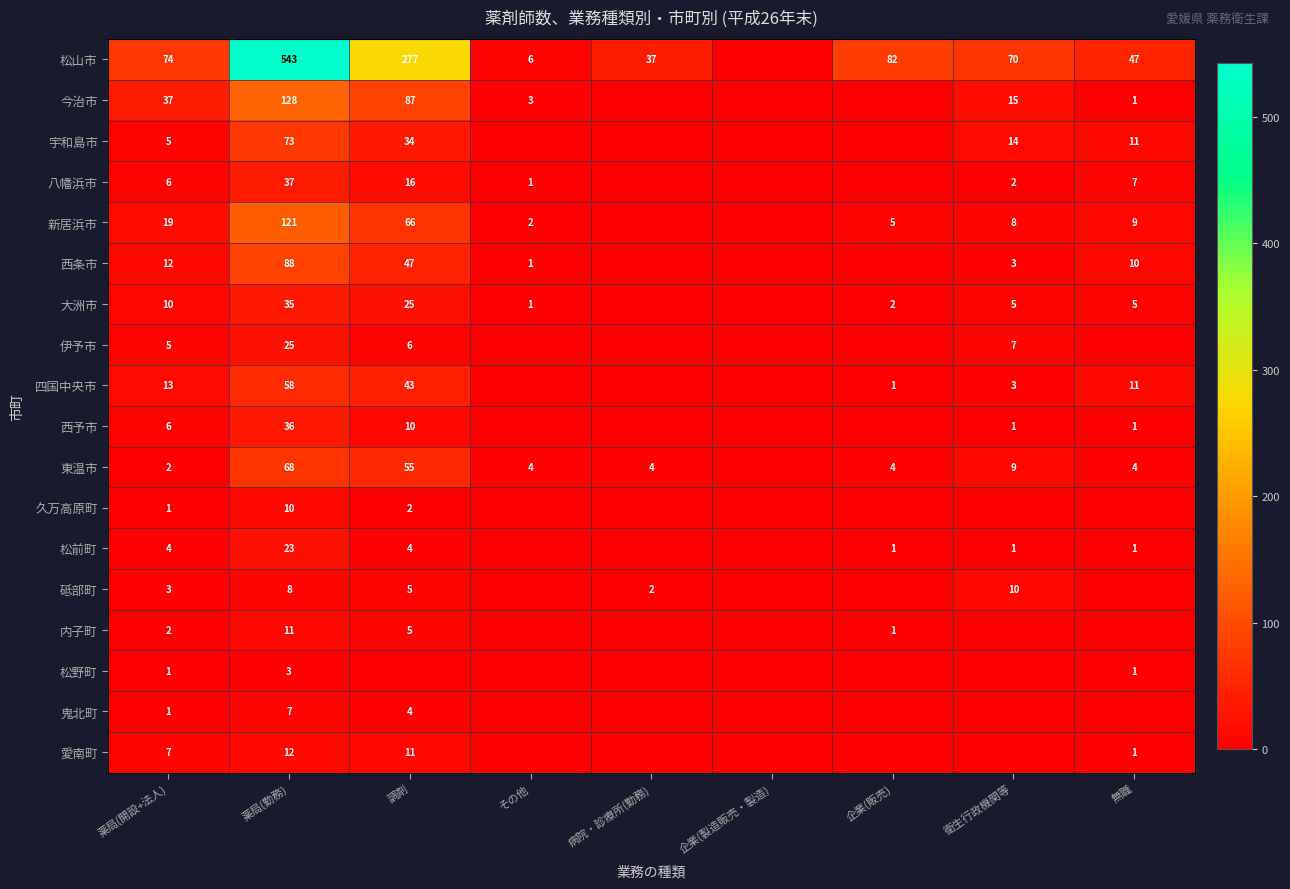

What is the greatest value displayed?

543